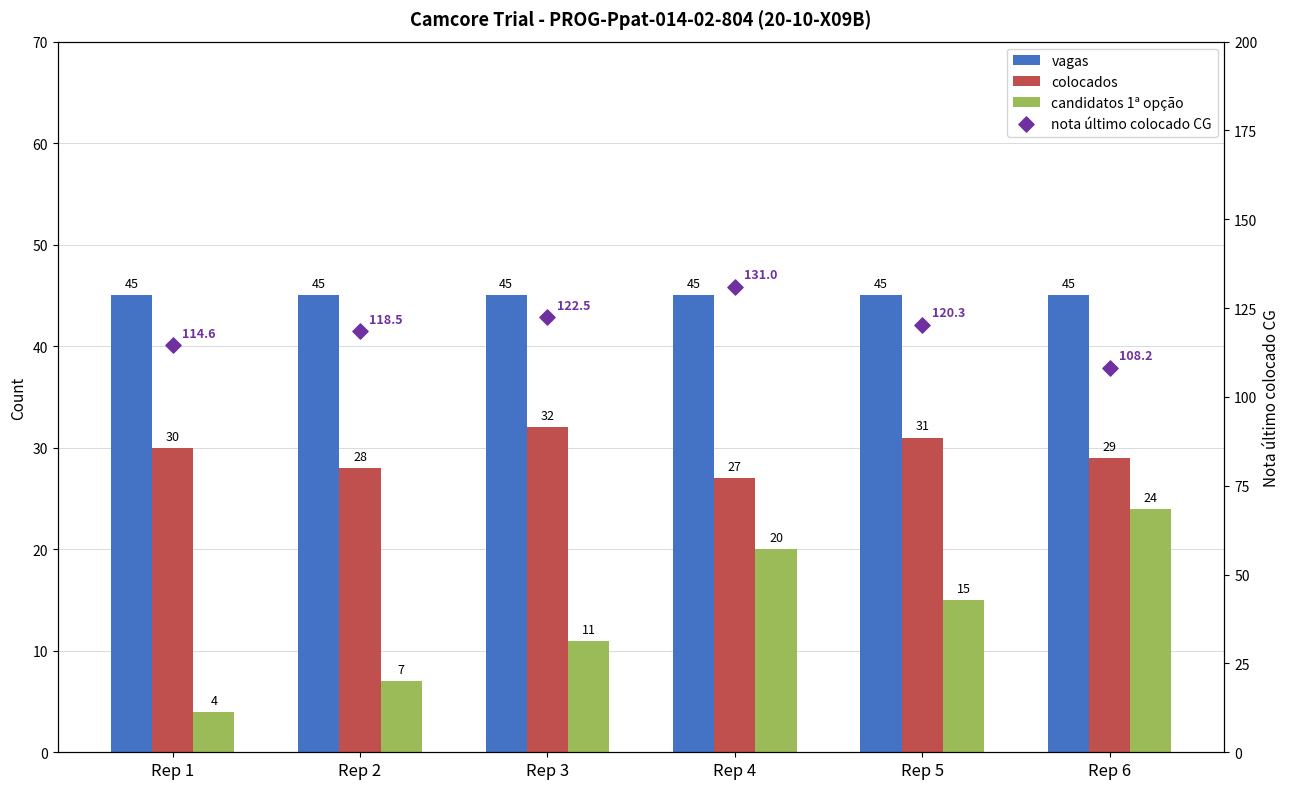

At which category is the sum across all series the highest?

Rep 4